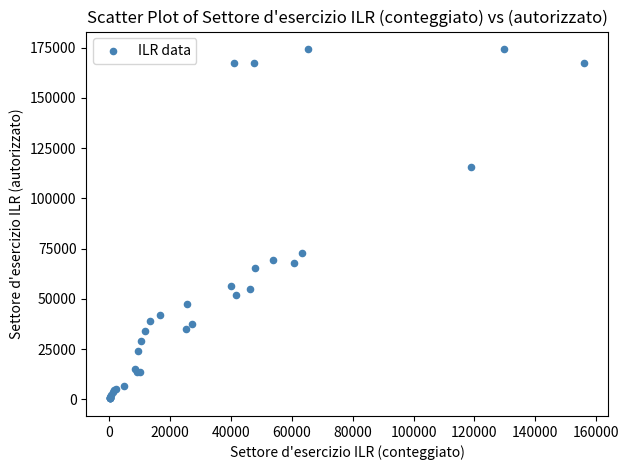

What Y value in the scatter plot is closest to 87362?

72629